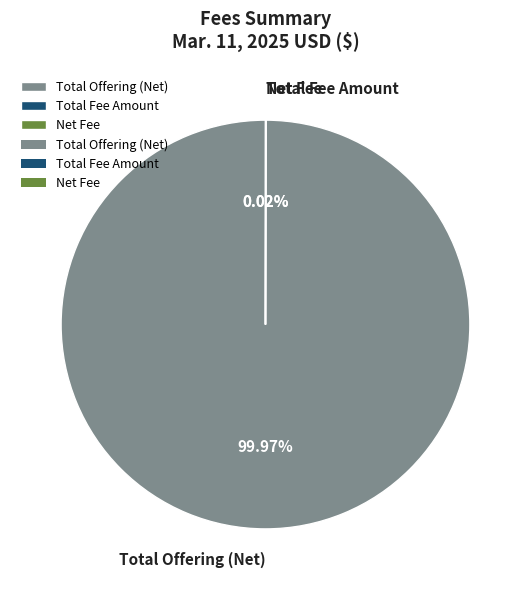

What is the largest slice in the pie chart?

Total Offering (Net)